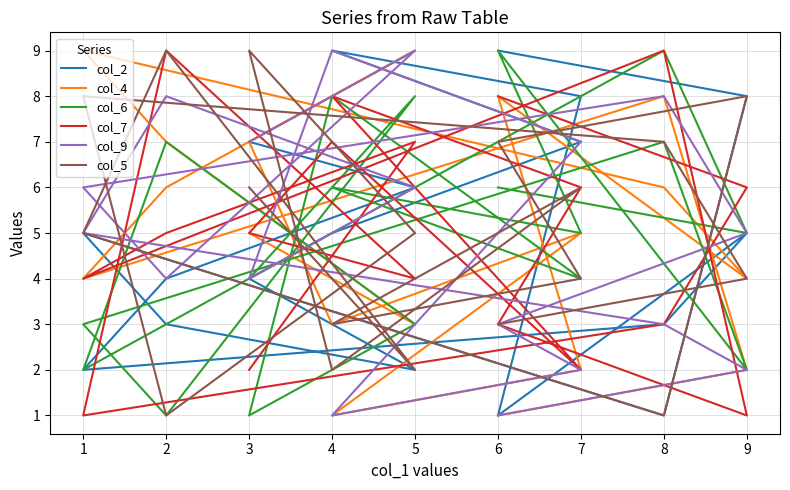

True or false: col_6 has a value of 10 at 6.

False